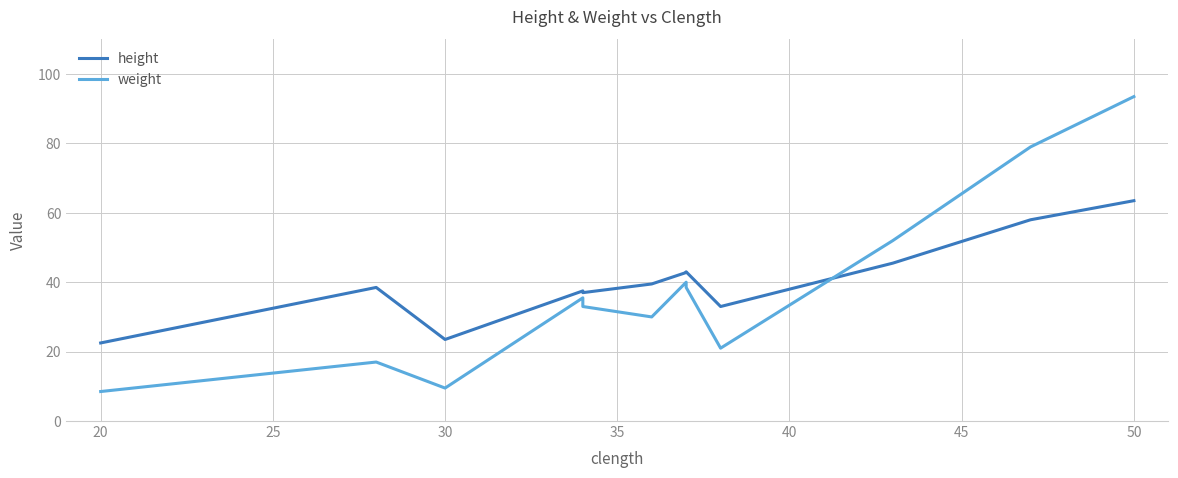

Reading left to right, transcribe all the data shown in this chart.

height: 22.5	38.5	23.5	37.5	37.0	39.5	42.8	43.0	33.0	45.5	58.0	63.5
weight: 8.5	17.0	9.5	35.5	33.0	30.0	40.0	38.5	21.0	52.0	79.0	93.5